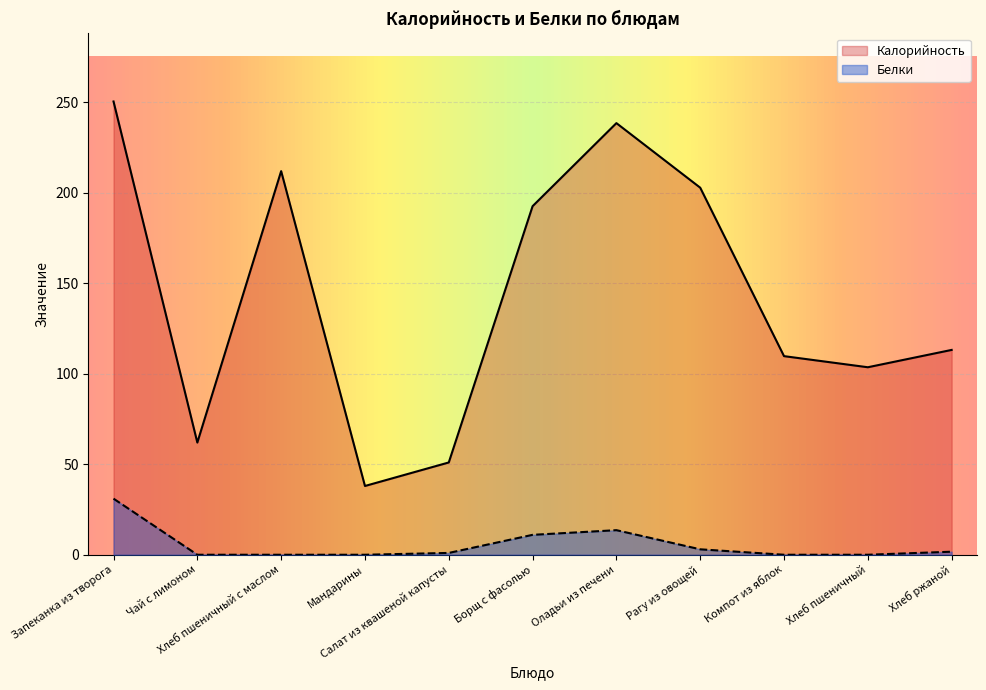

What is the label of the 7th point from the left?

Оладьи из печени